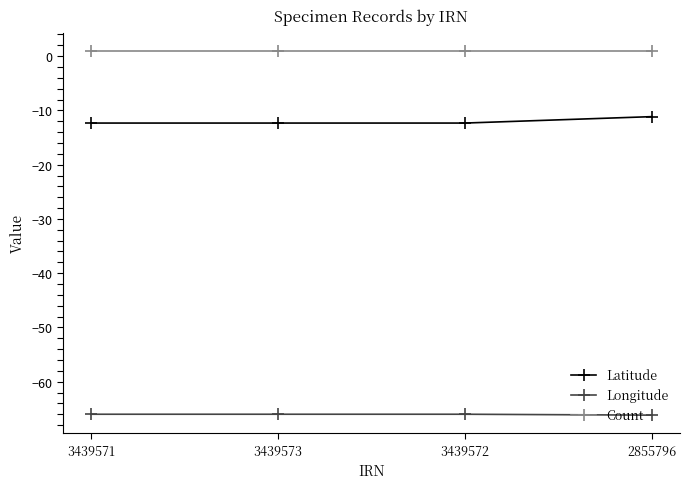

What is the minimum value shown in the chart?

-66.2